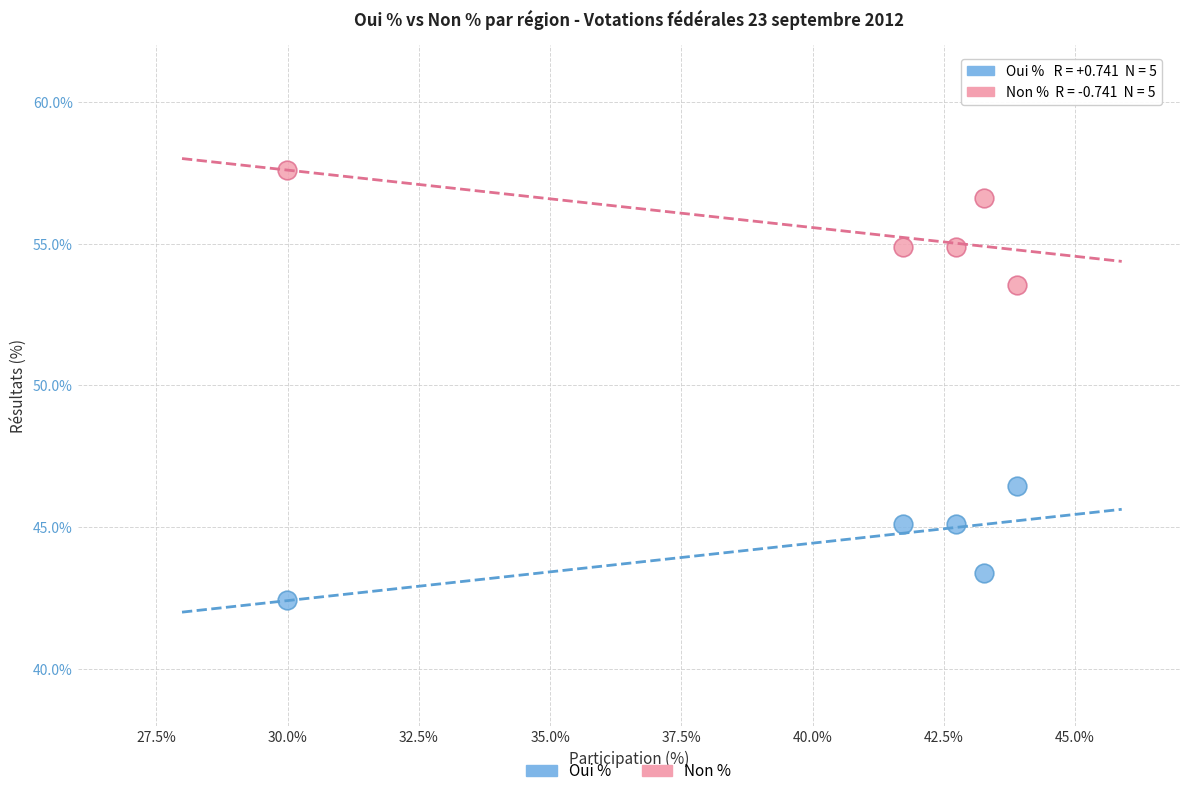

Across all data points, what is the range of Y values (max minus min)?

15.2